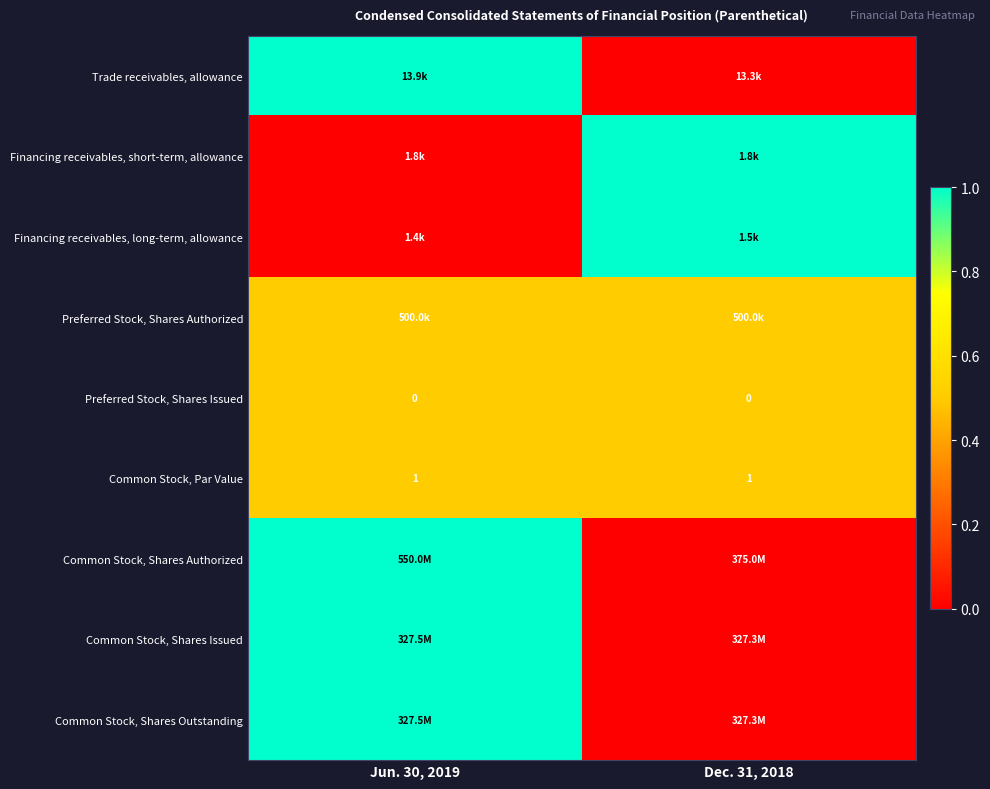

What is the minimum value for Common Stock, Par Value?

1.0